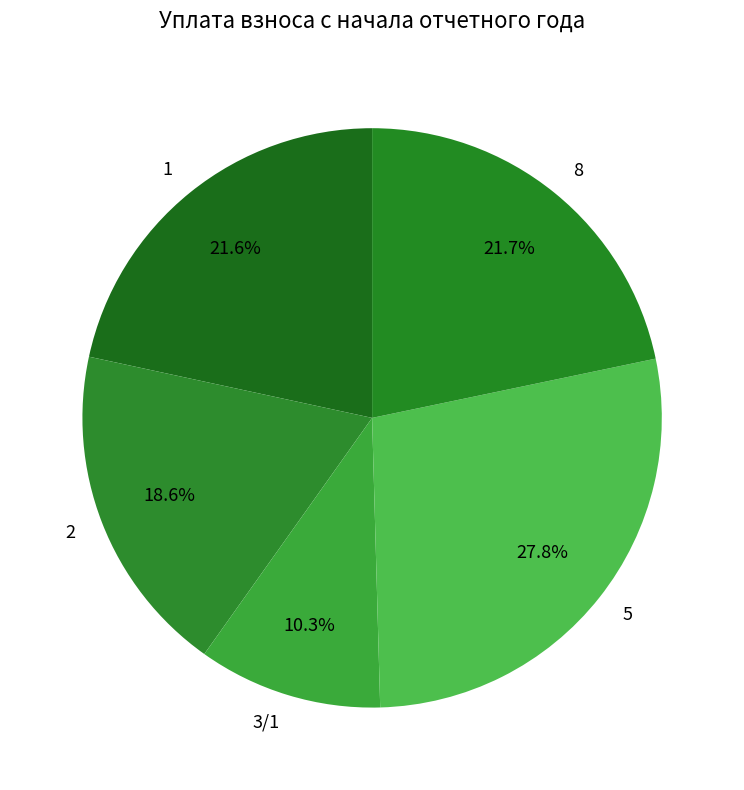

To the nearest percent, what is the average slice percentage?

20%